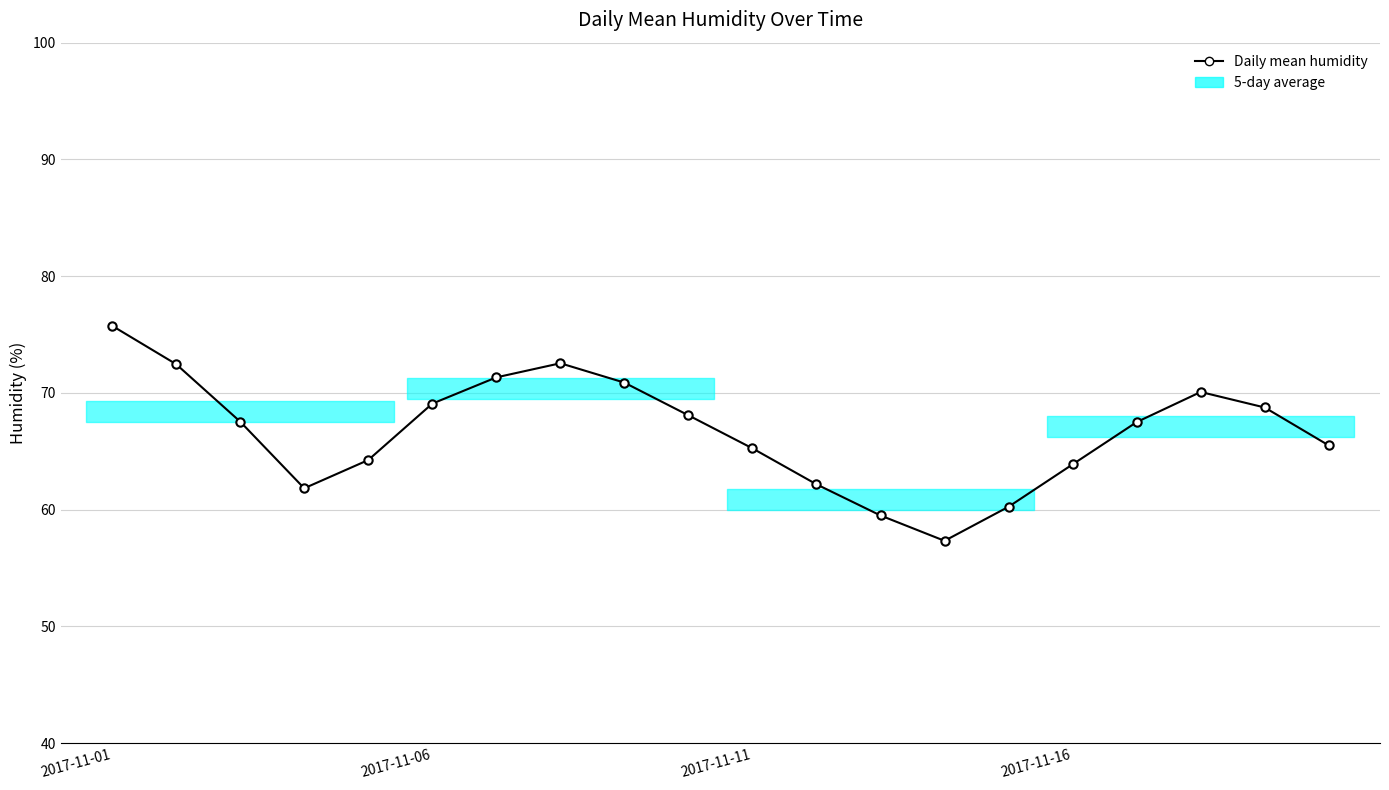

What is the difference between the maximum and second lowest values?

16.2